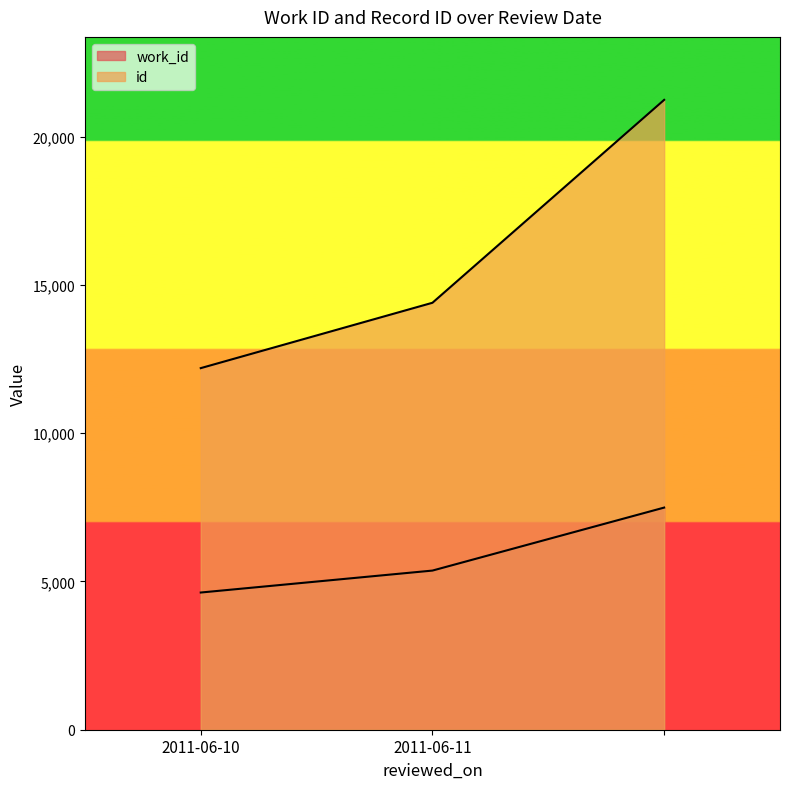

The value of id at 2011-06-11 is 14396. True or false?

True